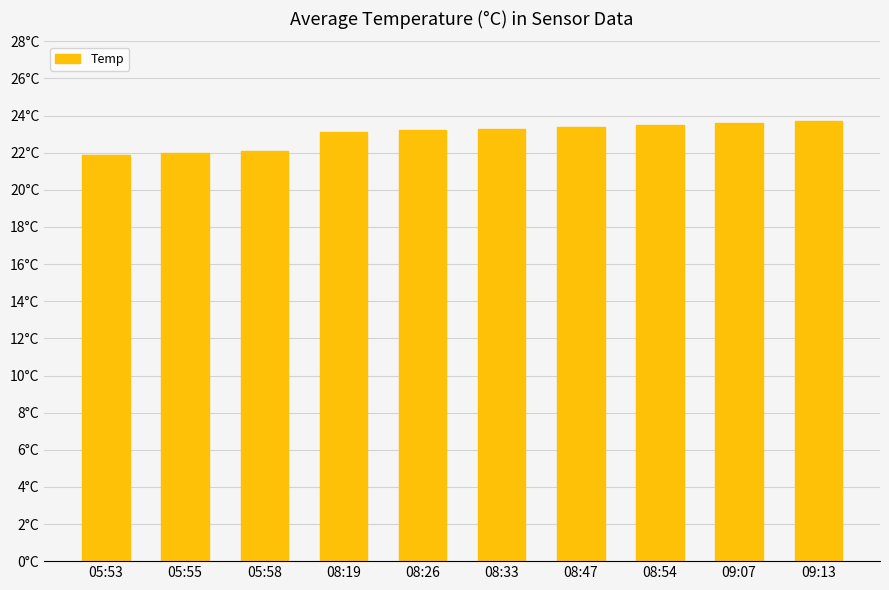

Reading right to left, list all the values displayed in this chart.

23.7	23.6	23.5	23.4	23.3	23.2	23.1	22.1	22.0	21.9